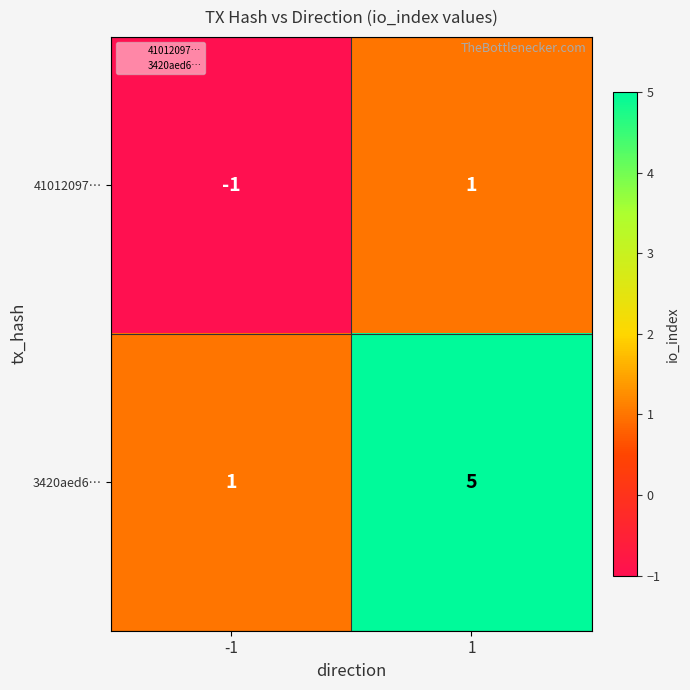

Which series has the largest range (max minus min)?

3420aed6…